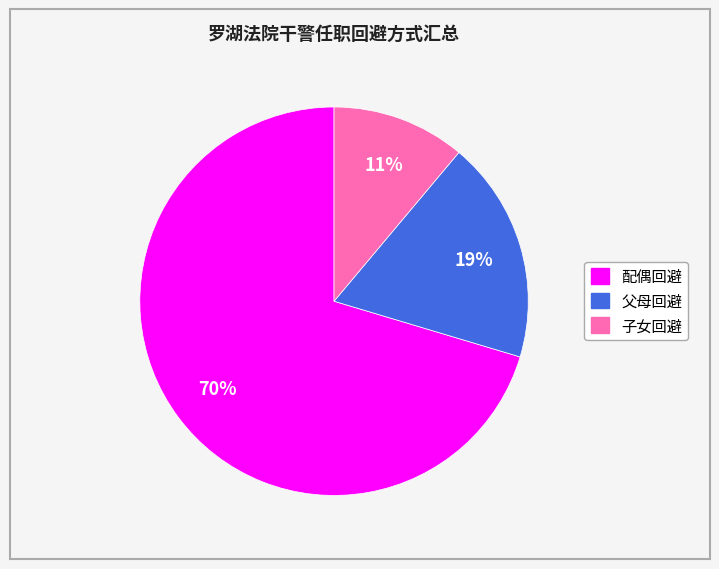

True or false: 父母回避 accounts for 6% of the total.

False